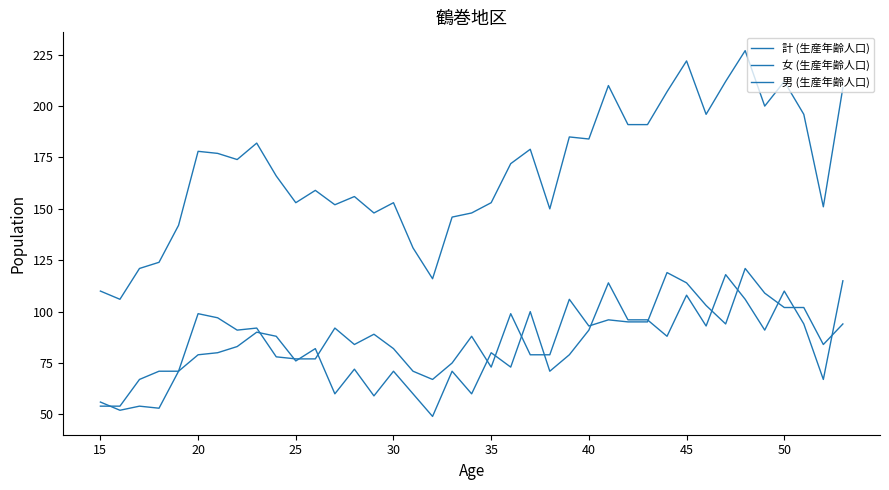

Is this an area chart (filled region under the line)?

No